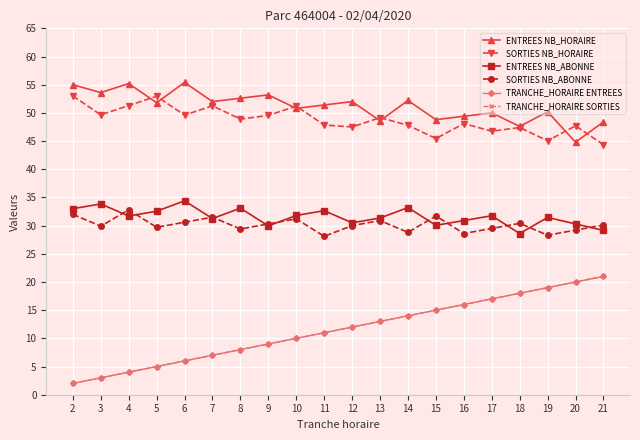

True or false: ENTREES NB_HORAIRE and TRANCHE_HORAIRE ENTREES intersect in this chart.

False